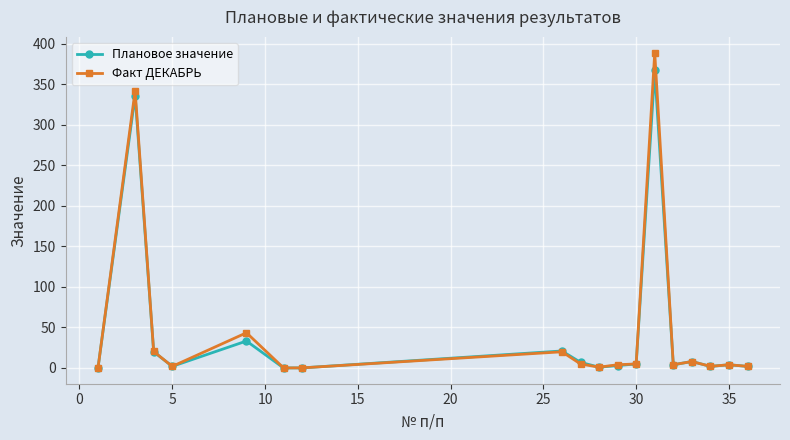

Rank the series by their maximum value, from lowest to highest.

Плановое значение, Факт ДЕКАБРЬ